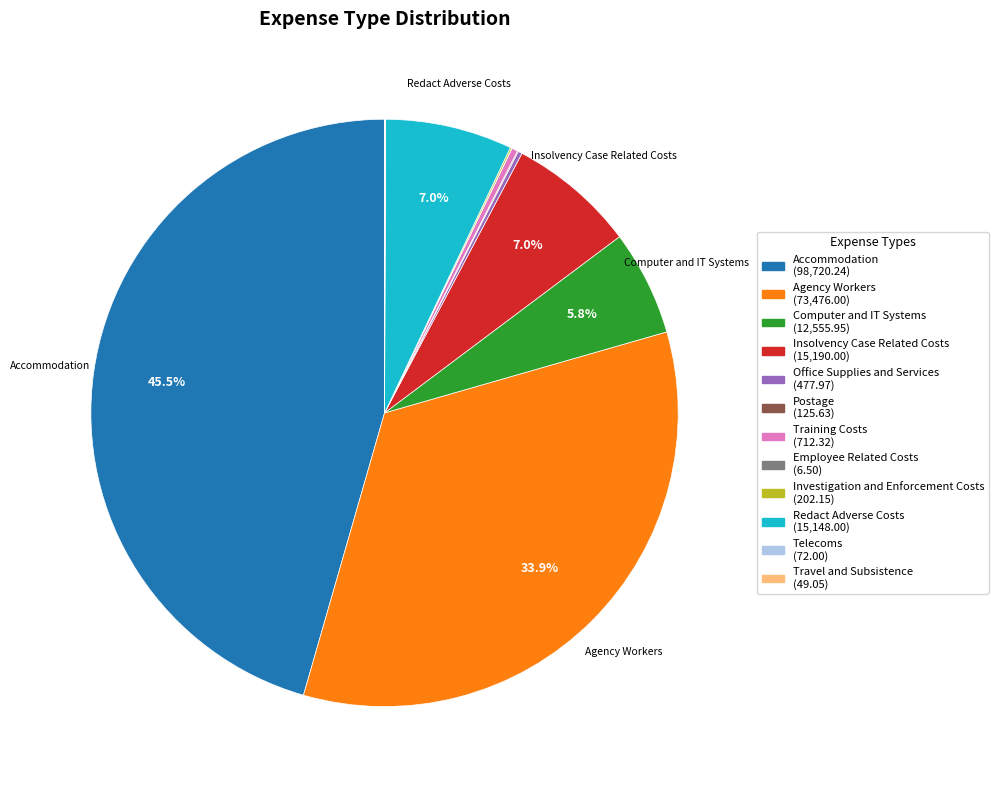

Is there a majority slice in this chart?

No